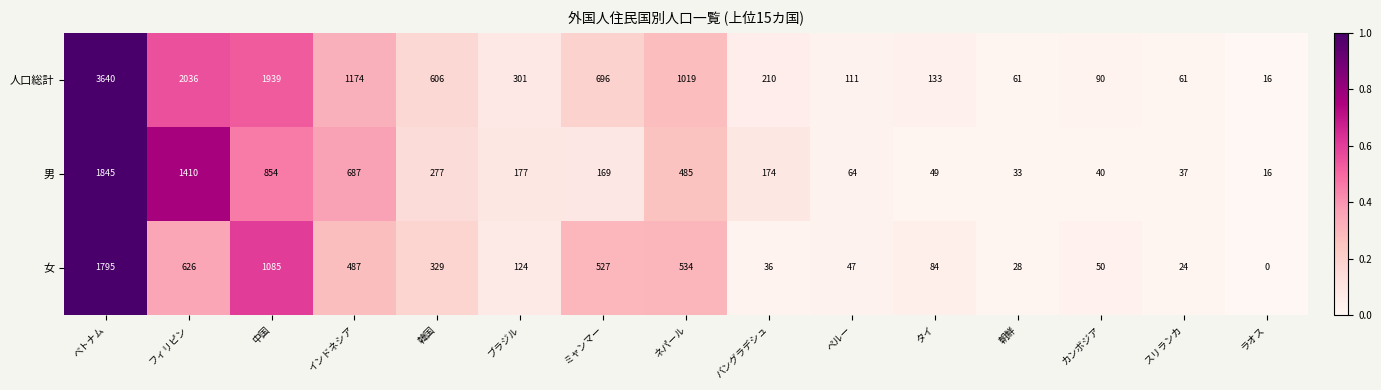

Rank the series at 中国 from lowest to highest value.

男, 女, 人口総計